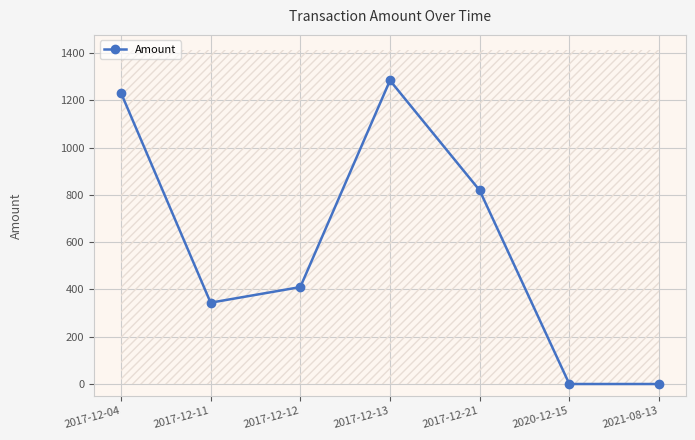

Reading left to right, extract all data points from this chart.

1232	344	410	1284	819	0	0